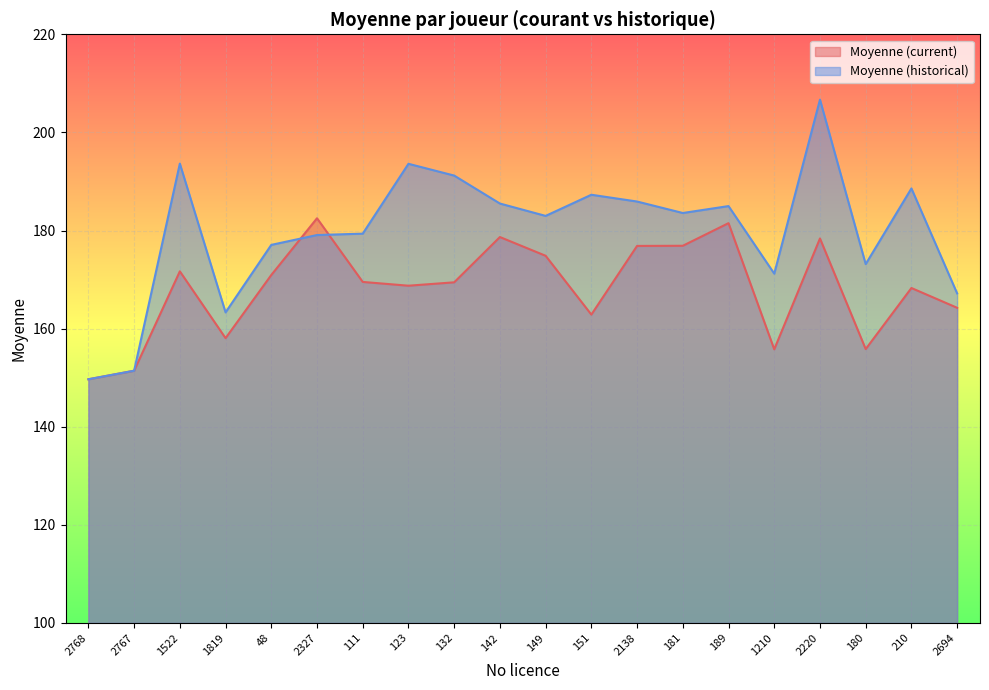

Which category has the highest value across all series?

2220